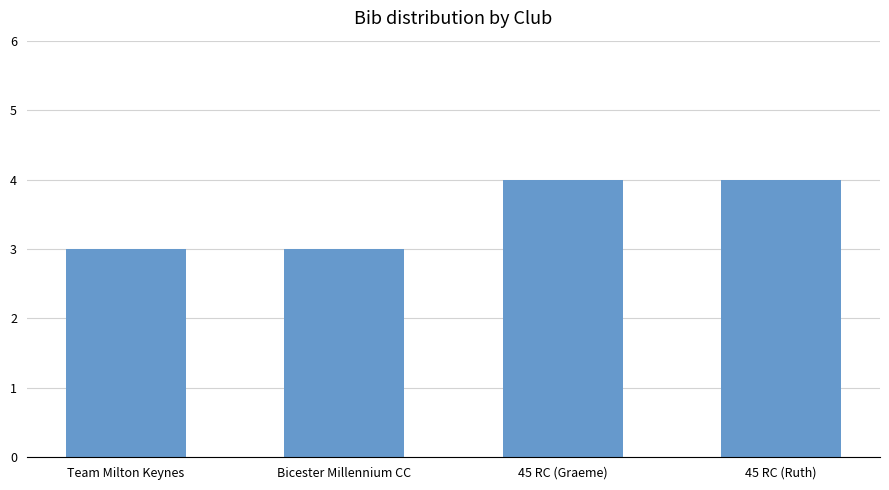

Reading right to left, what are all the values shown in this chart?

45 RC (Ruth)=4	45 RC (Graeme)=4	Bicester Millennium CC=3	Team Milton Keynes=3